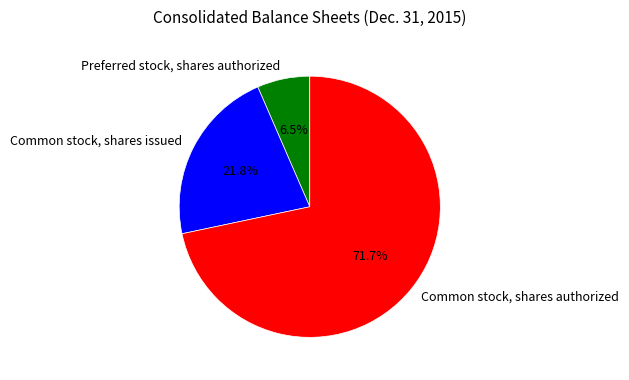

What percentage is the Common stock, shares authorized slice, to the nearest percent?

72%